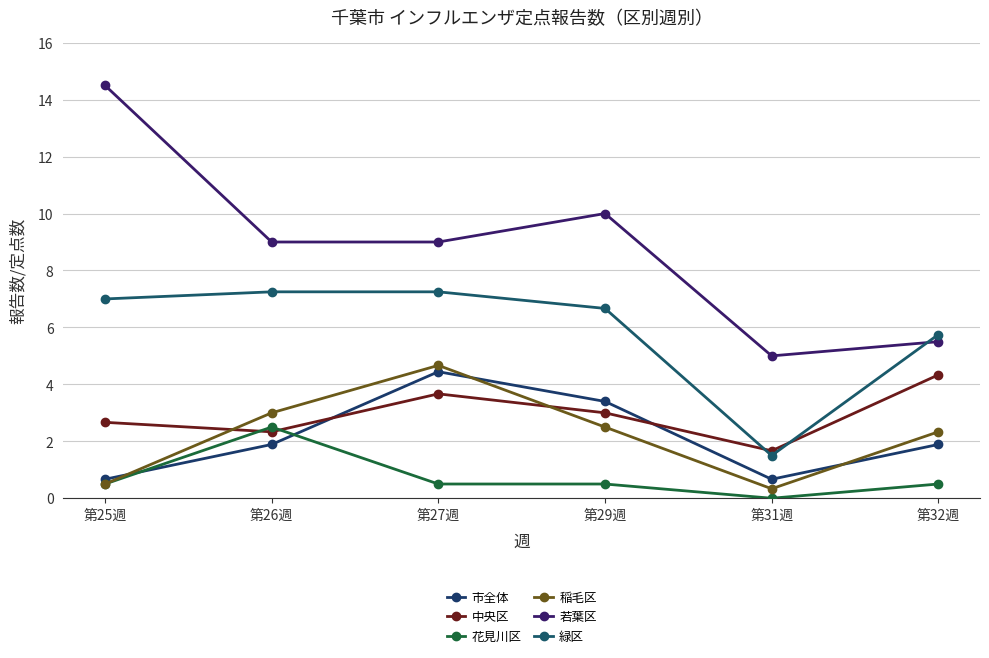

True or false: 若葉区 has a value of 2.2 at 第27週.

False